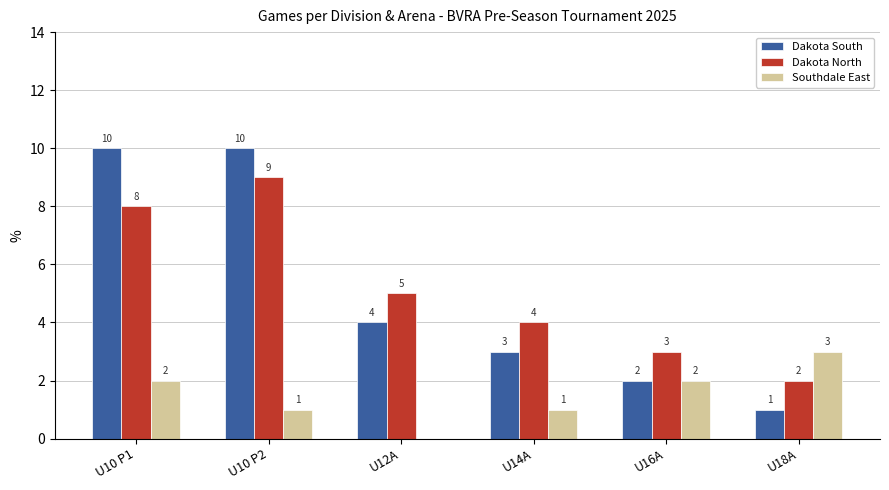

What is the sum of all Dakota North values?

31